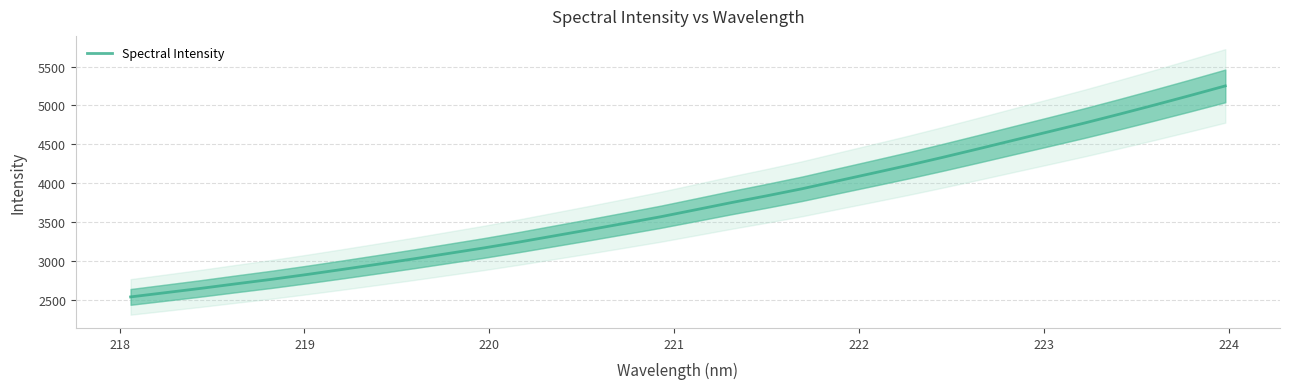

What is the minimum value for Spectral Intensity?

2537.8